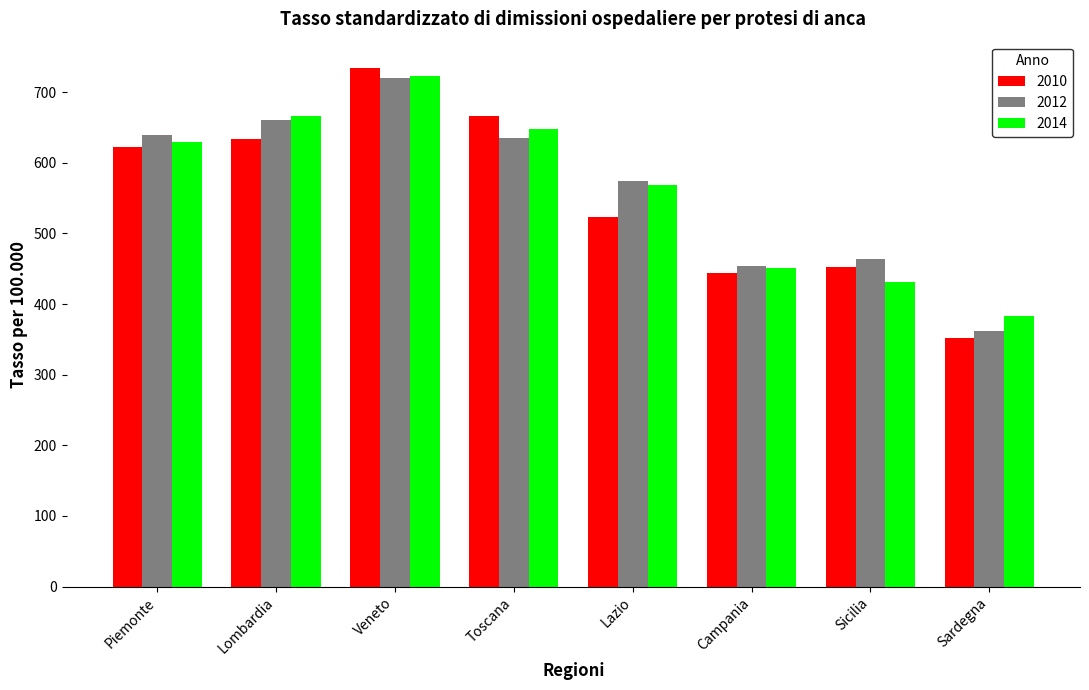

How many bars are there in each group?

3